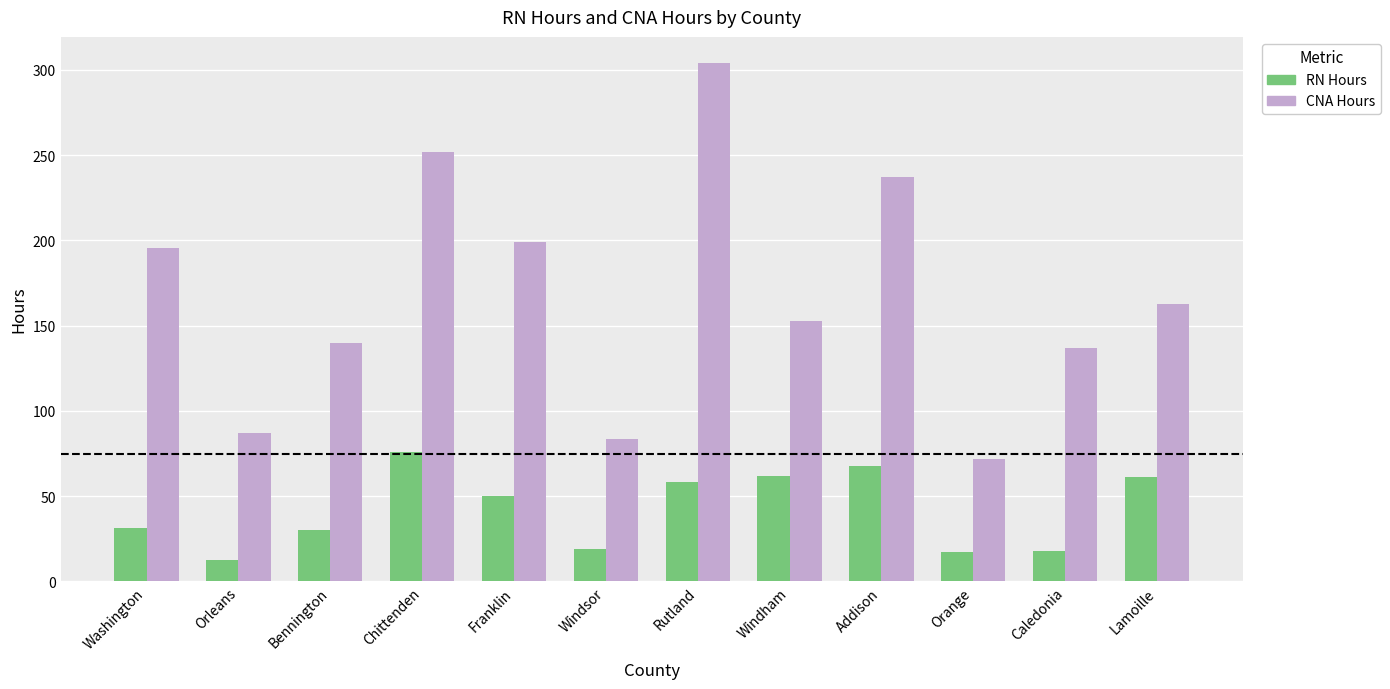

Which series has the widest spread of values?

CNA Hours